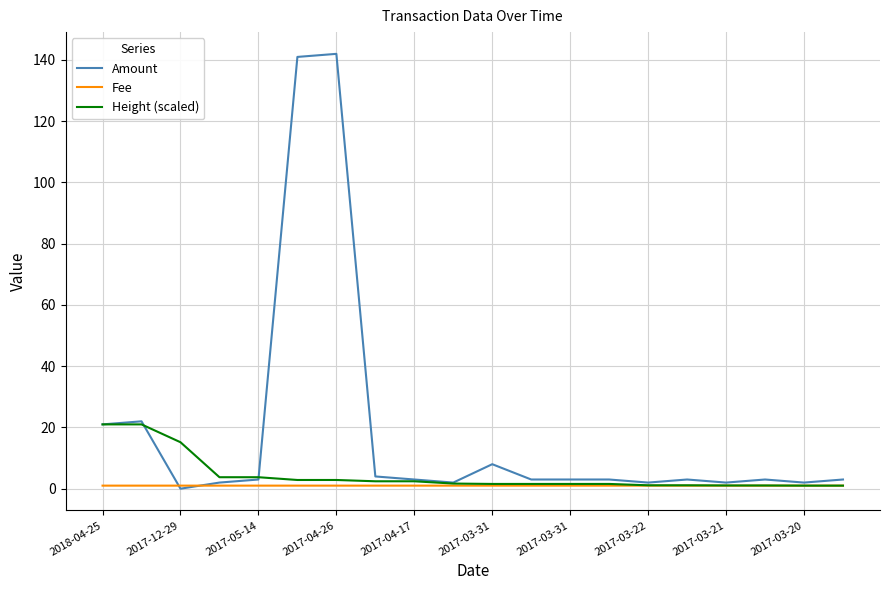

List the series in order of their peak value, lowest first.

Fee, Height (scaled), Amount